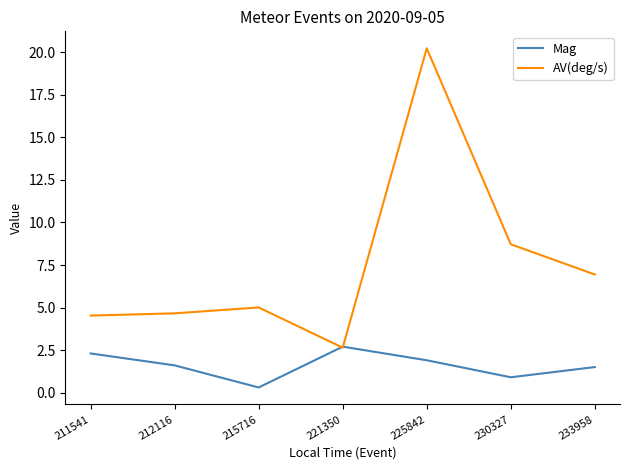

The AV(deg/s) series shows 4.7 at 212116. True or false?

True